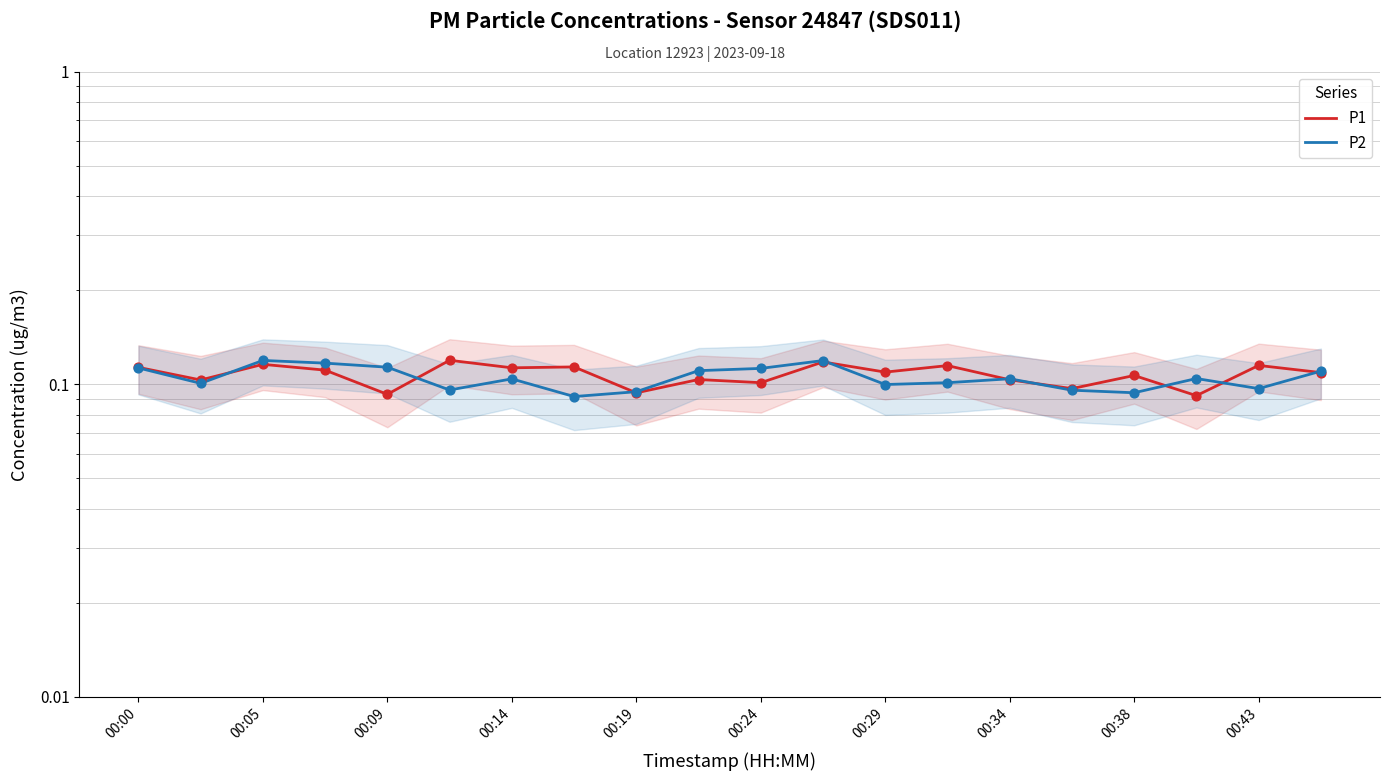

Which series has the largest total across all categories?

P1